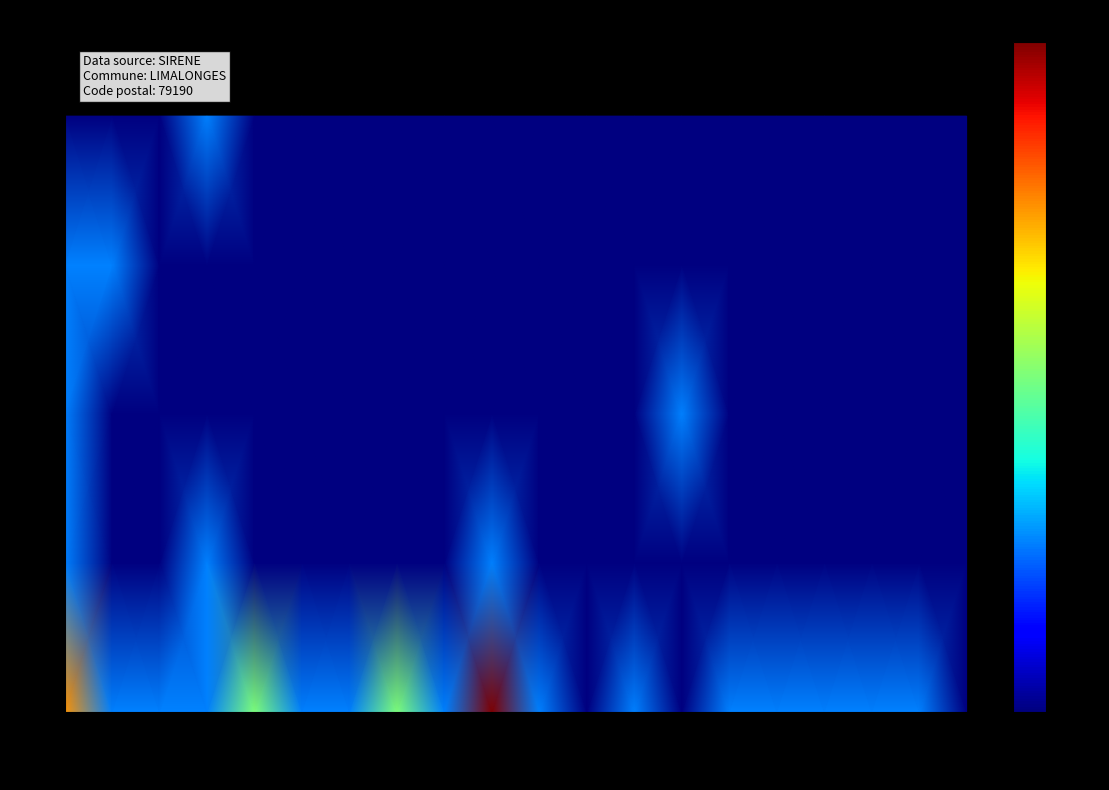

How many distinct data groups are displayed?

5